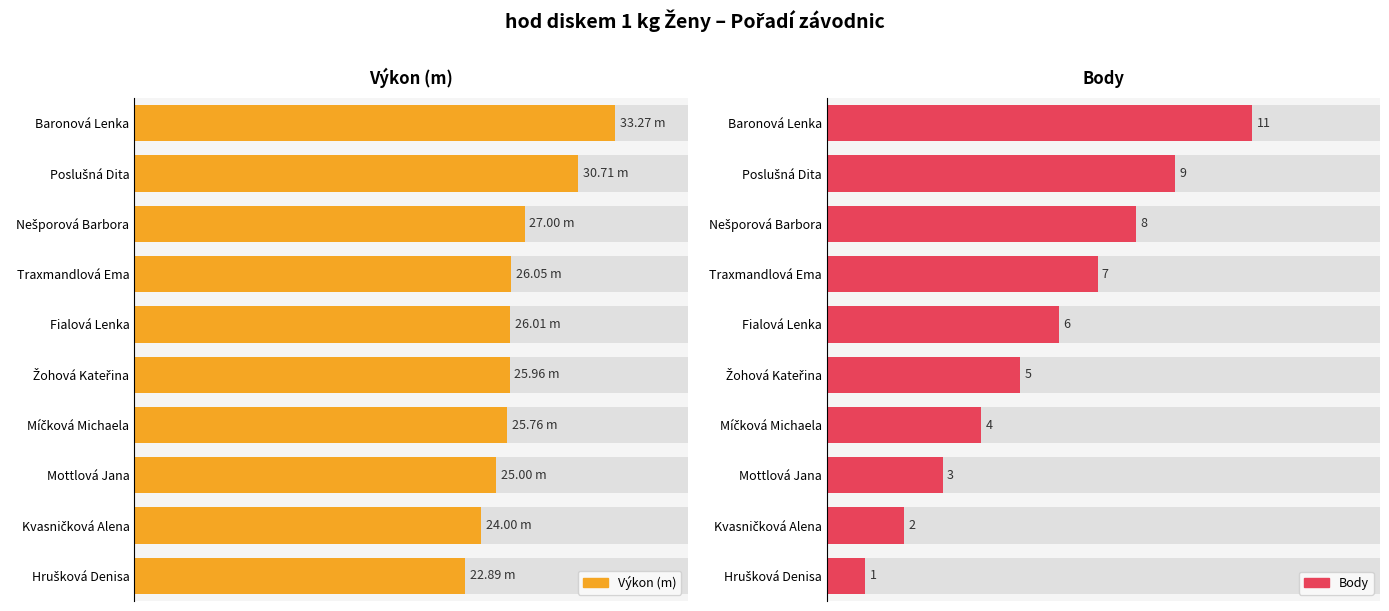

Reading right to left, transcribe all the data shown in this chart.

Výkon (m): 22.9	24.0	25.0	25.8	26.0	26.0	26.1	27.0	30.7	33.3
Body: 1.0	2.0	3.0	4.0	5.0	6.0	7.0	8.0	9.0	11.0